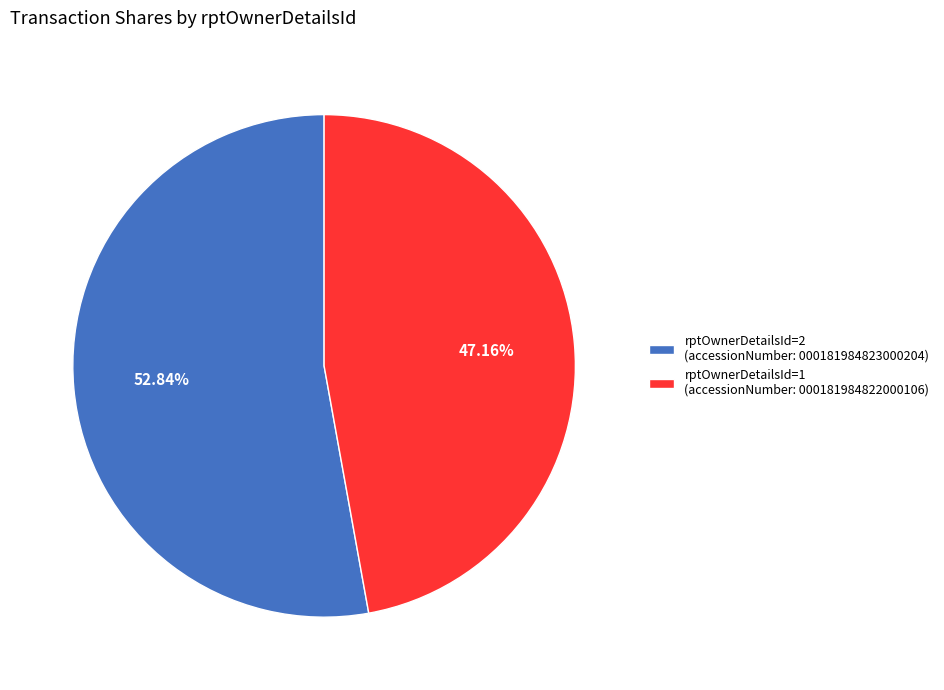

Rank the categories by value from highest to lowest.

rptOwnerDetailsId=2 (accessionNumber: 000181984823000204), rptOwnerDetailsId=1 (accessionNumber: 000181984822000106)